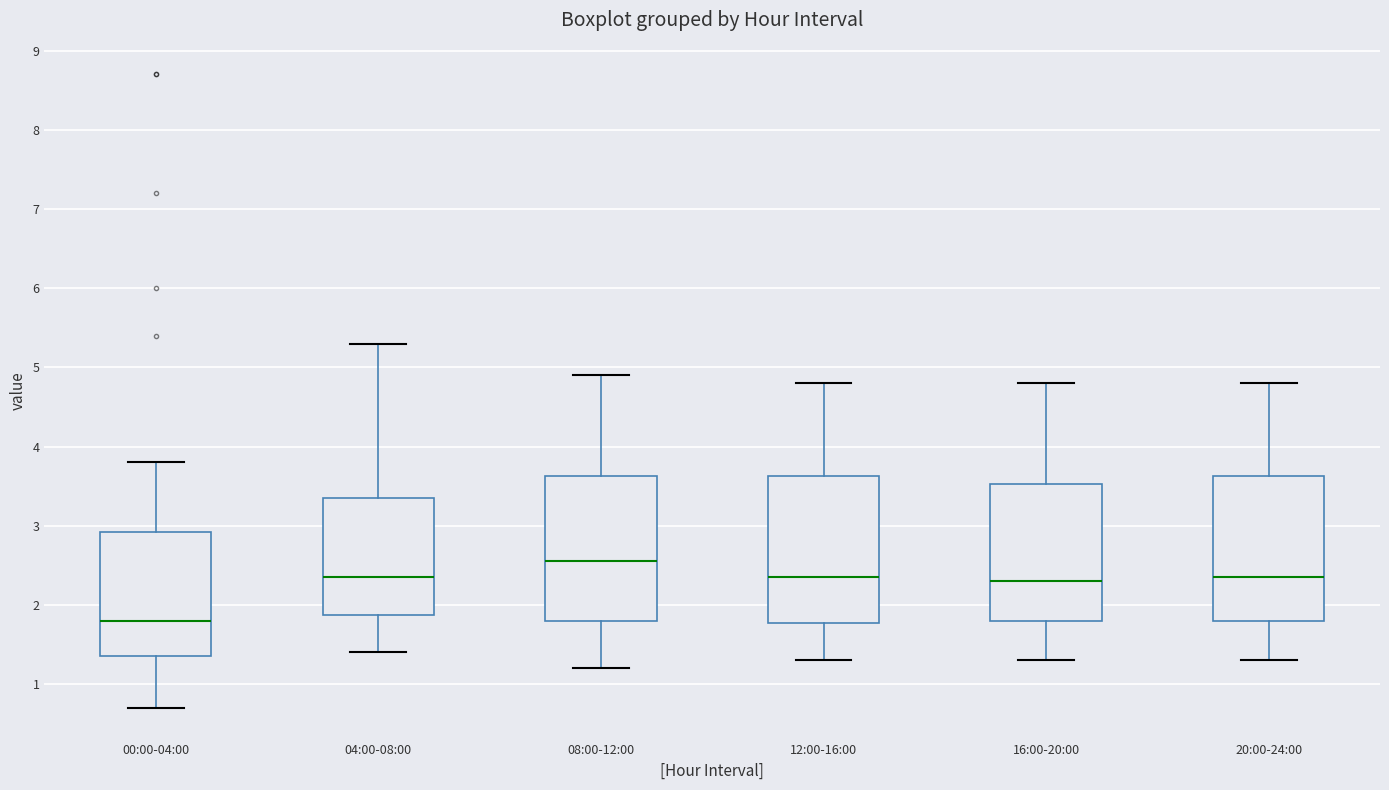

Where does the lower whisker of the box for 12:00-16:00 end on the y-axis? The values are not printed on the chart, so give them approximately, as read against the axis.

1.3